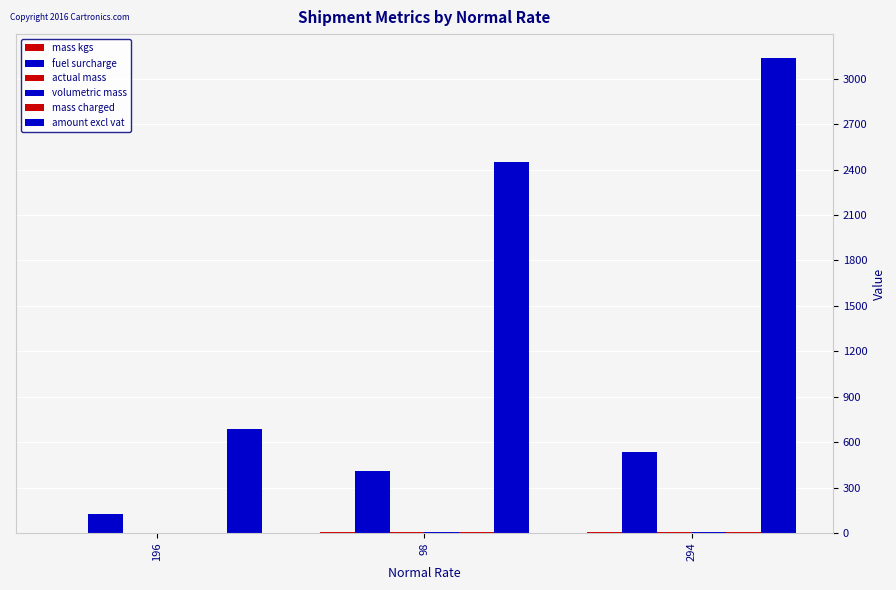

The mass kgs series shows 3.5 at 294. True or false?

False